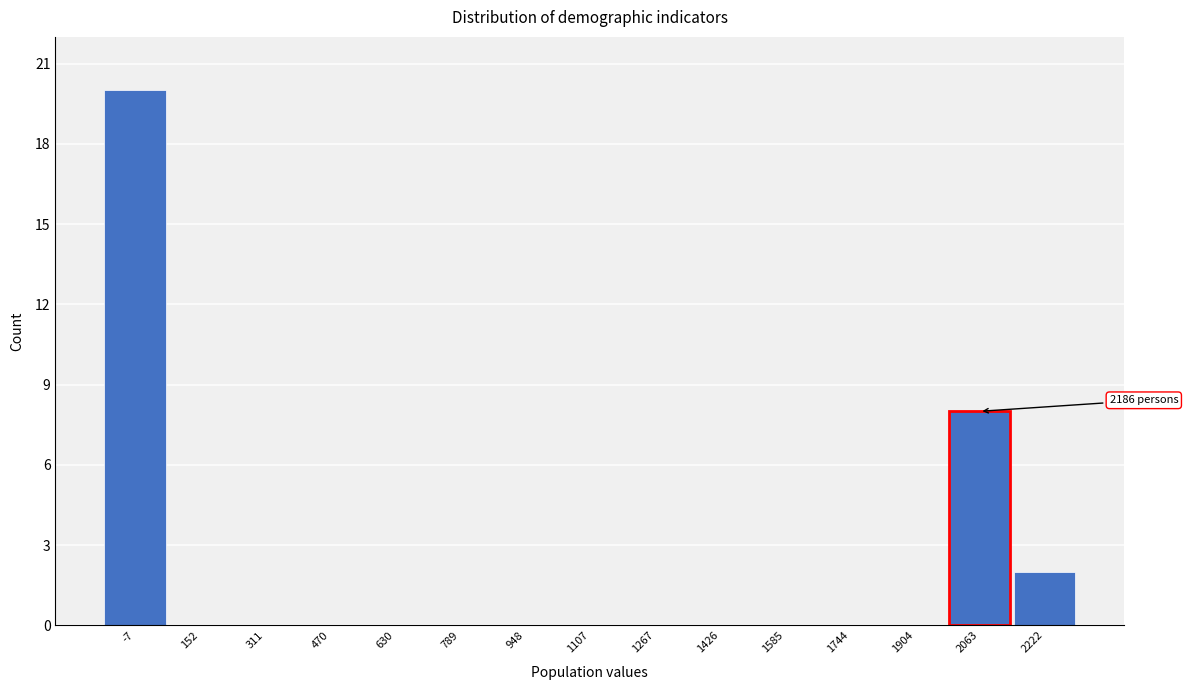

Reading right to left, extract all data points from this chart.

2222=2	2063=8	1904=0	1744=0	1585=0	1426=0	1267=0	1107=0	948=0	789=0	630=0	470=0	311=0	152=0	-7=20